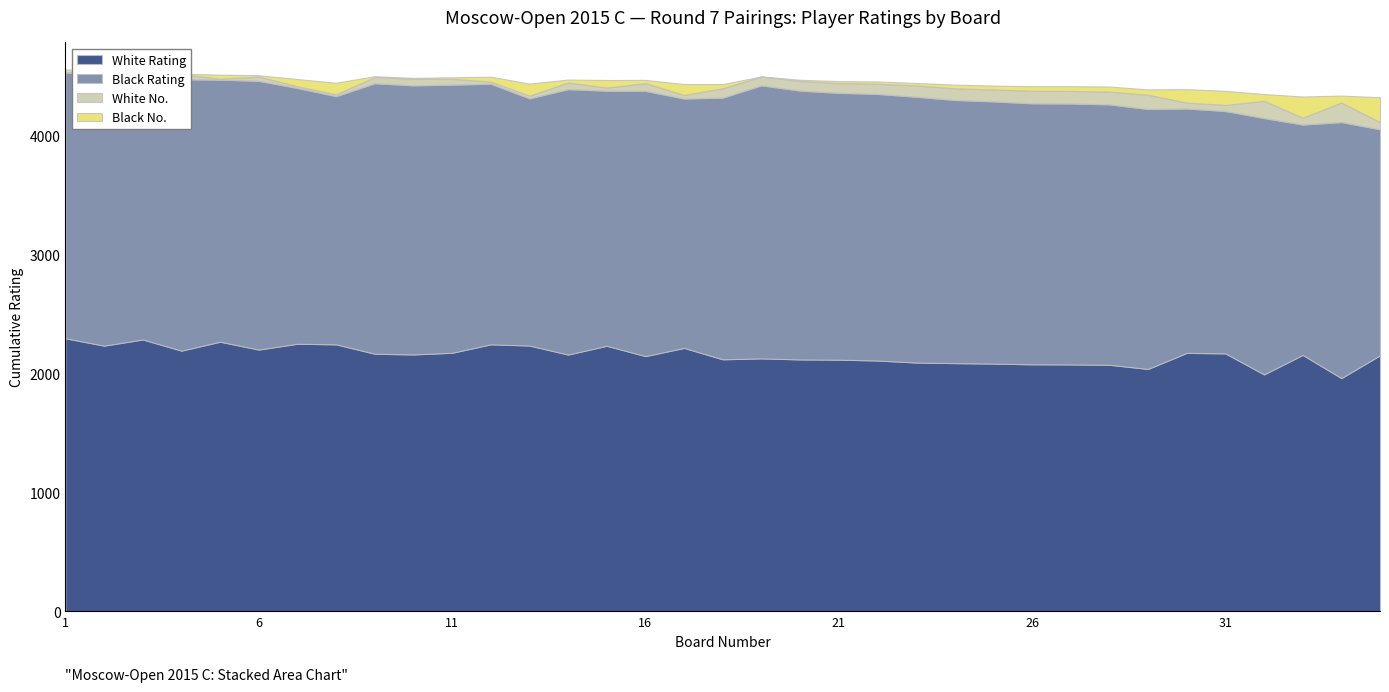

How many lines are shown in the chart?

4